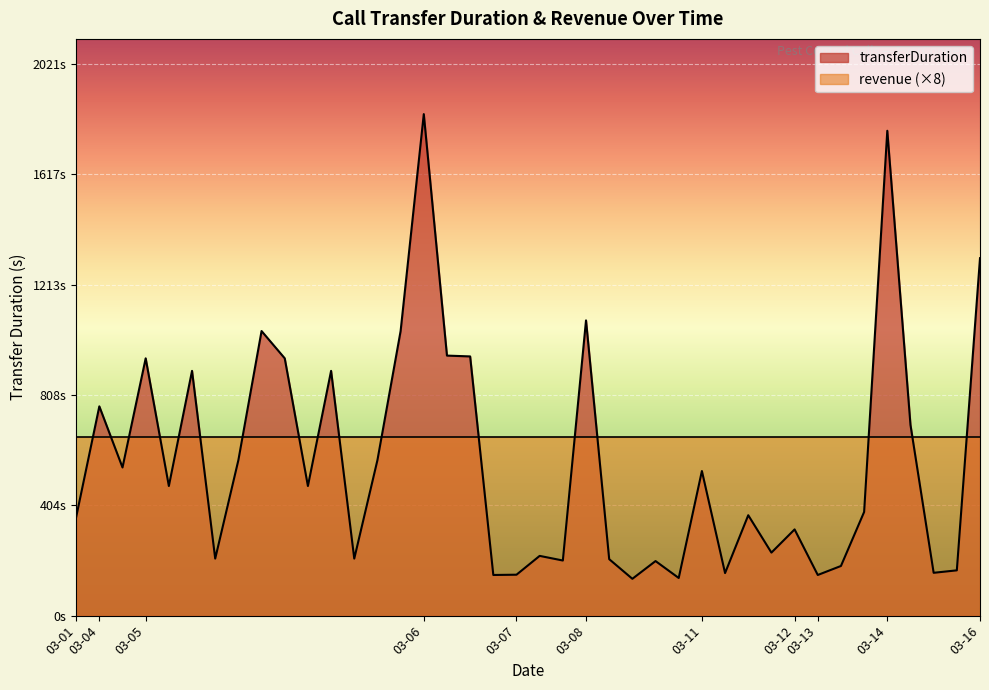

At which label is the value closest to 986?

2024-03-06